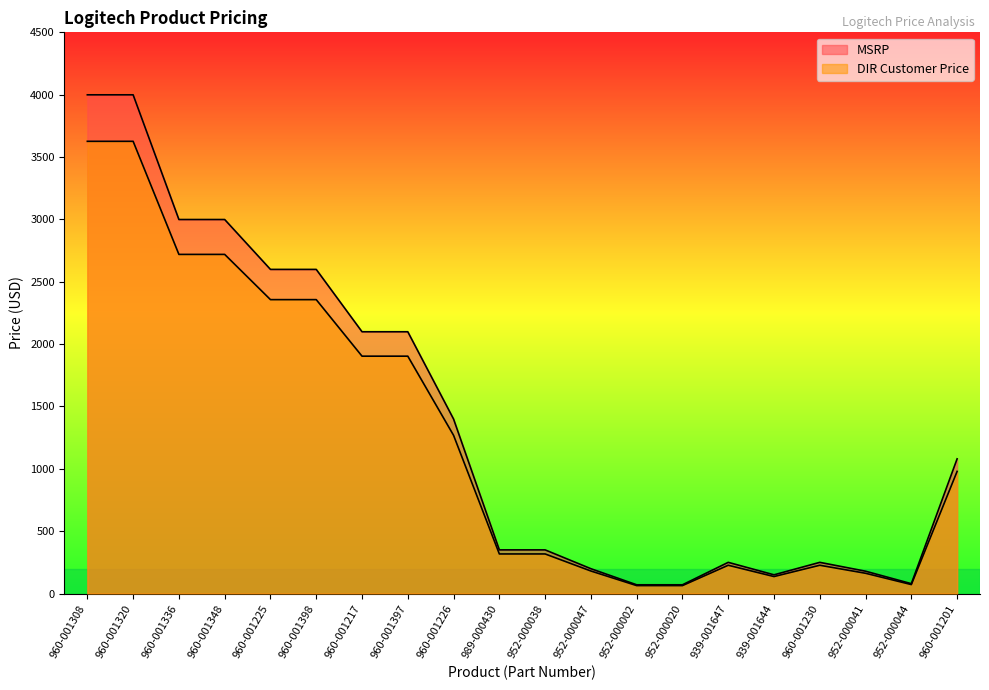

What is the value of the DIR Customer Price point at the 9th from the left?

1268.5